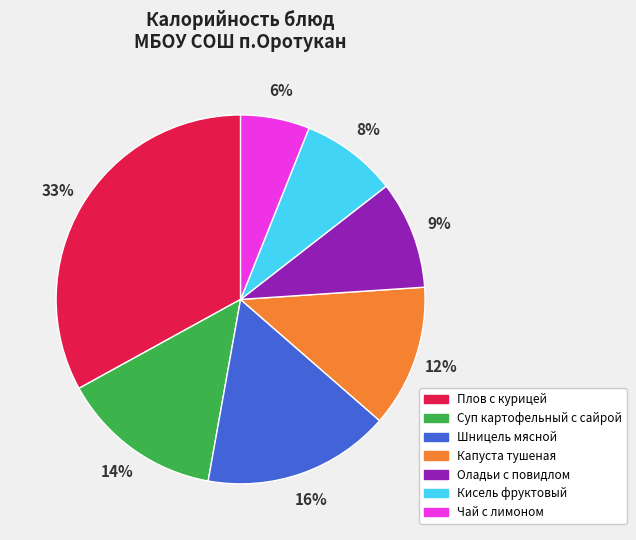

Rank the categories by value from lowest to highest.

Чай с лимоном, Кисель фруктовый, Оладьи с повидлом, Капуста тушеная, Суп картофельный с сайрой, Шницель мясной, Плов с курицей